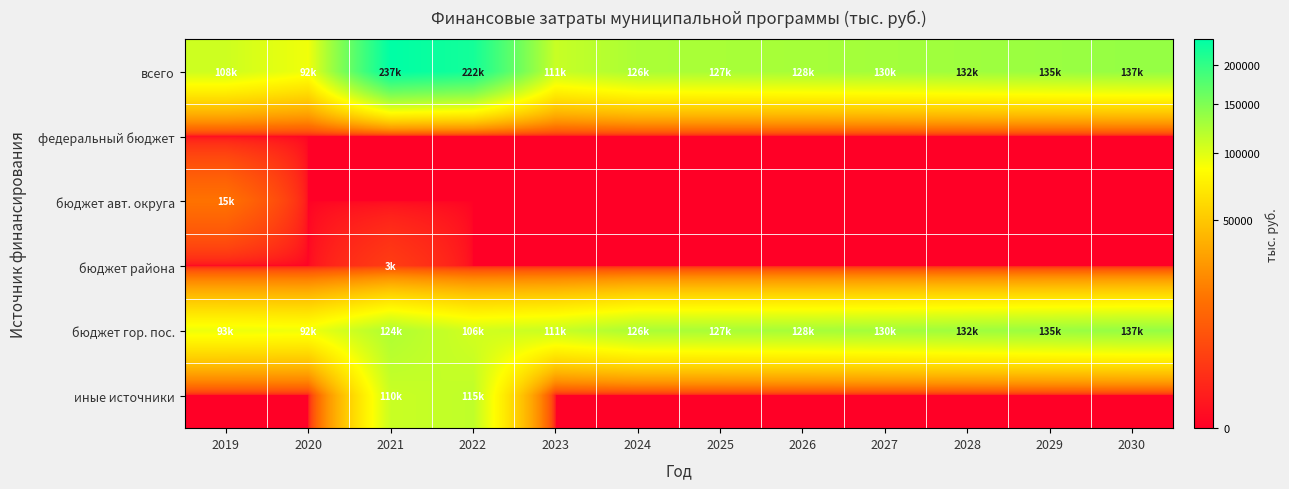

Count the number of data series in this chart.

6